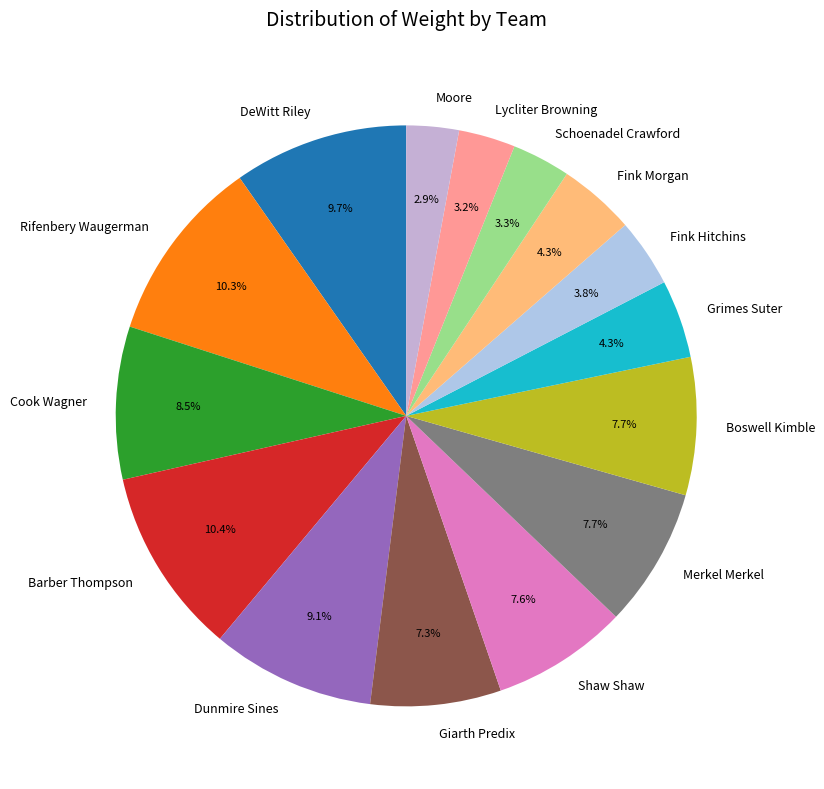

To the nearest percent, what percentage of the pie is Giarth Predix?

7%